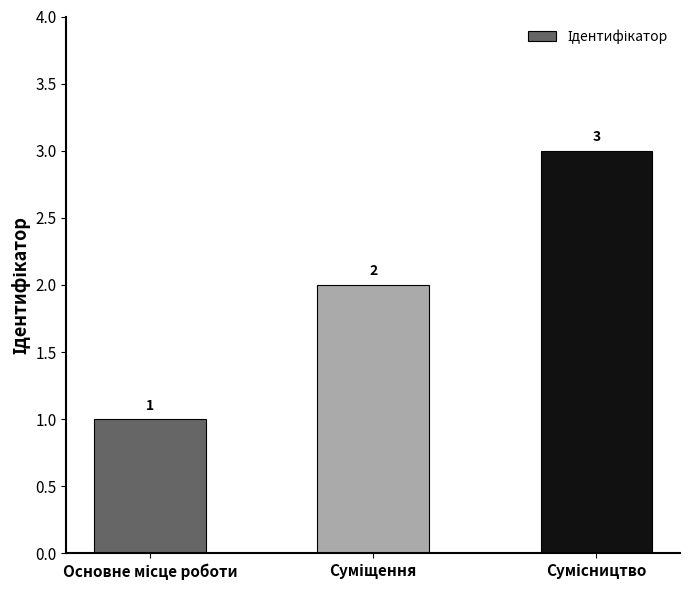

How many bars are there in total?

3